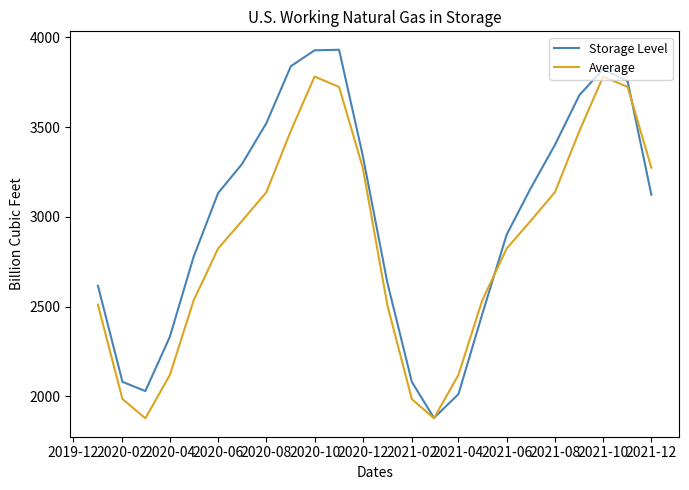

In Storage Level, how many points are higher than both neighbors (excluding endpoints)?

2